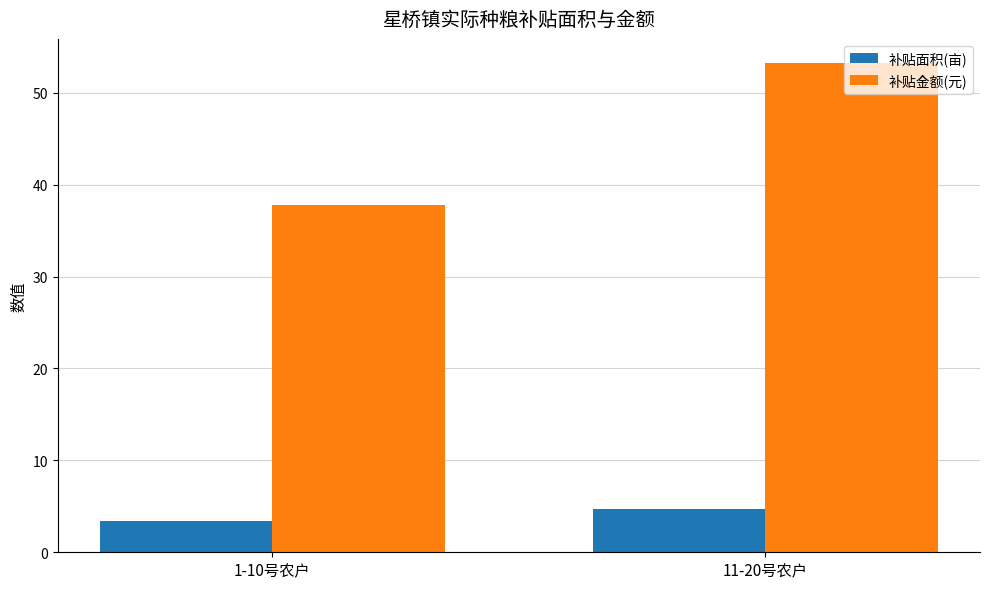

How many values in the 补贴金额(元) series exceed 53?

1